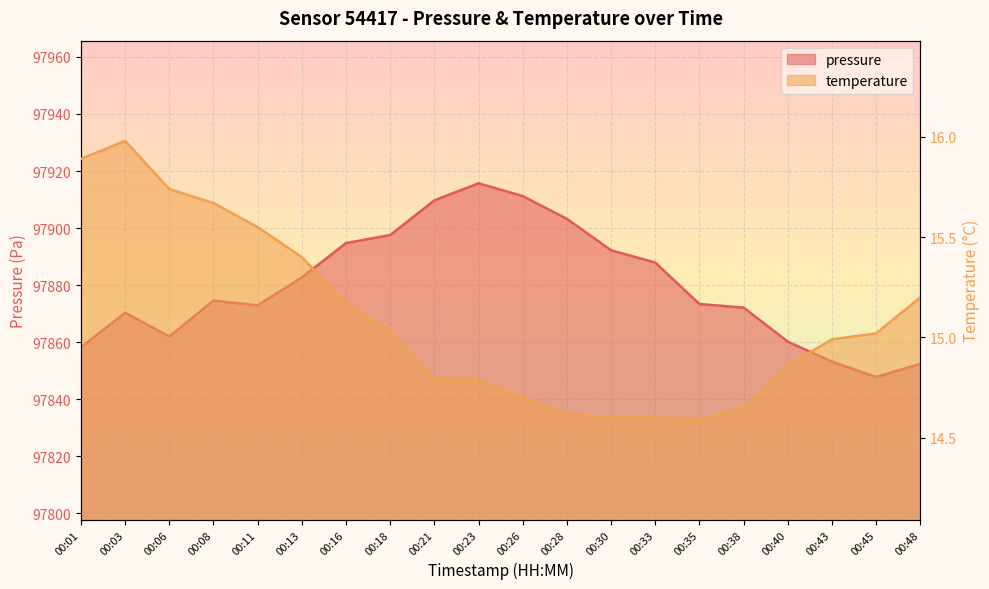

What is the maximum value shown in the chart?

97915.7